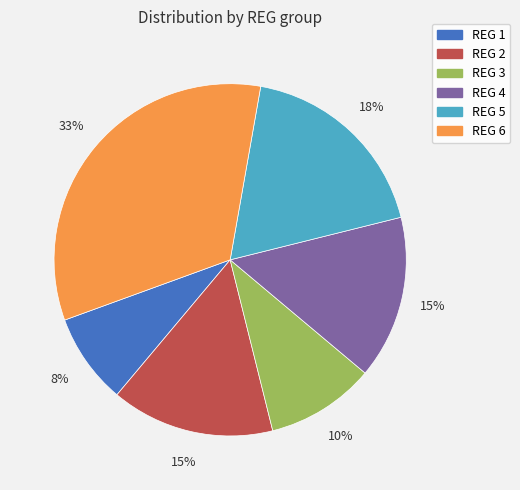

Count the number of slices in the pie.

6